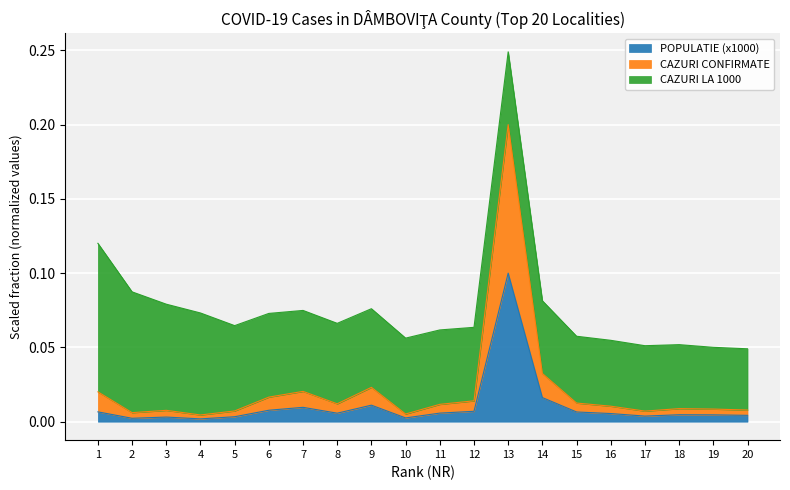

At which category is the sum across all series the highest?

13